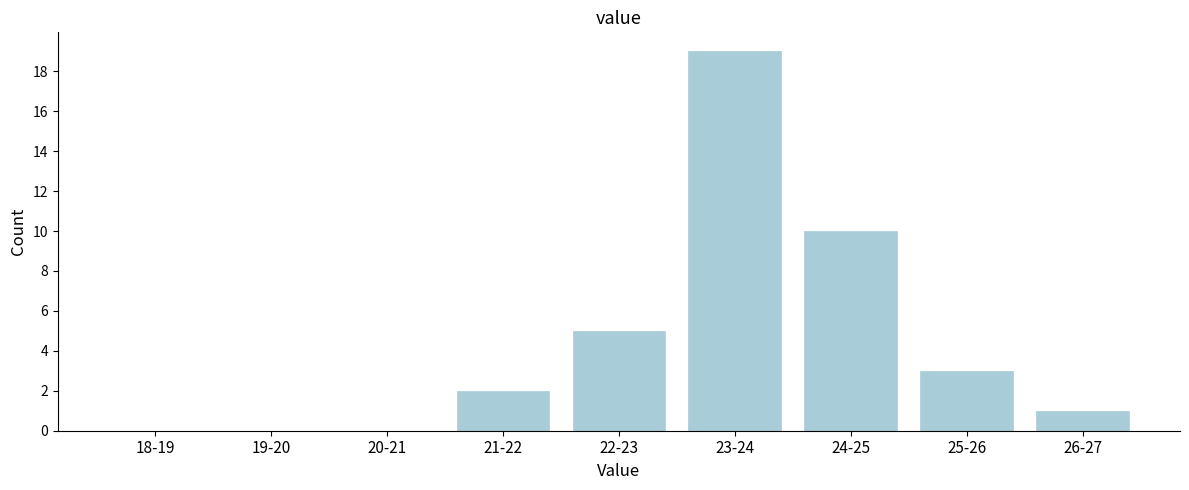

Reading left to right, what are all the values shown in this chart?

18-19=0	19-20=0	20-21=0	21-22=2	22-23=5	23-24=19	24-25=10	25-26=3	26-27=1